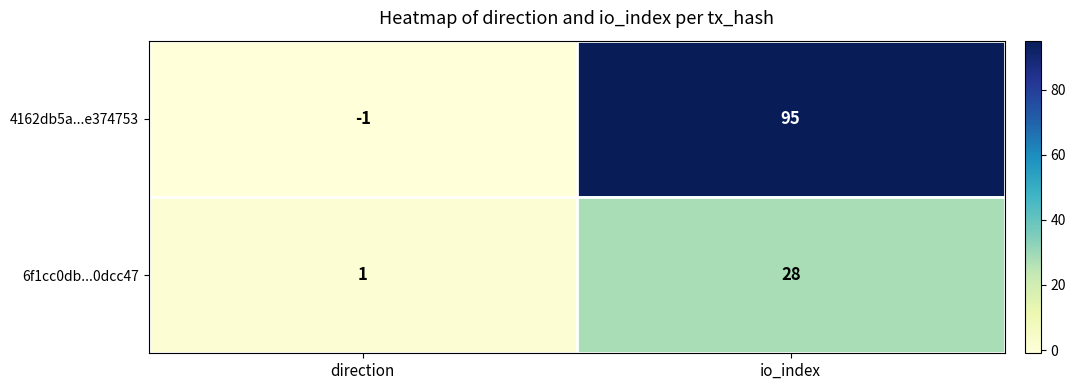

The 6f1cc0db...0dcc47 series shows 2 at direction. True or false?

False